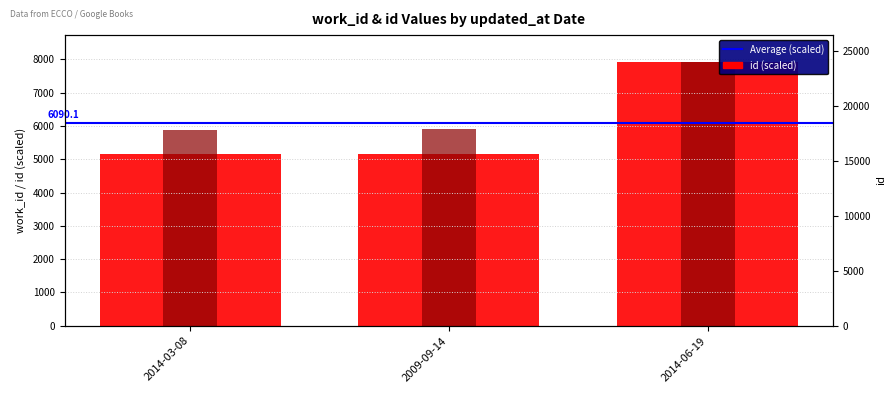

Reading right to left, transcribe all the data shown in this chart.

id  (scaled): 2014-06-19=7937.0	2009-09-14=5170.2	2014-03-08=5163.0
work_id: 2014-06-19=7937.0	2009-09-14=5902.0	2014-03-08=5893.0